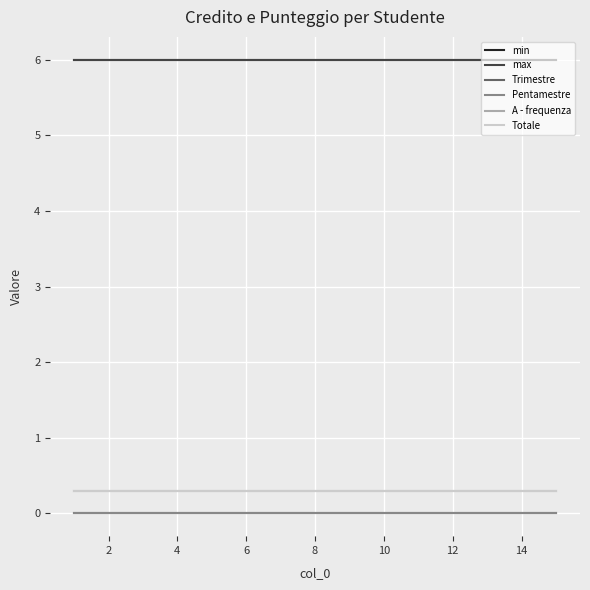

Is this an area chart (filled region under the line)?

No